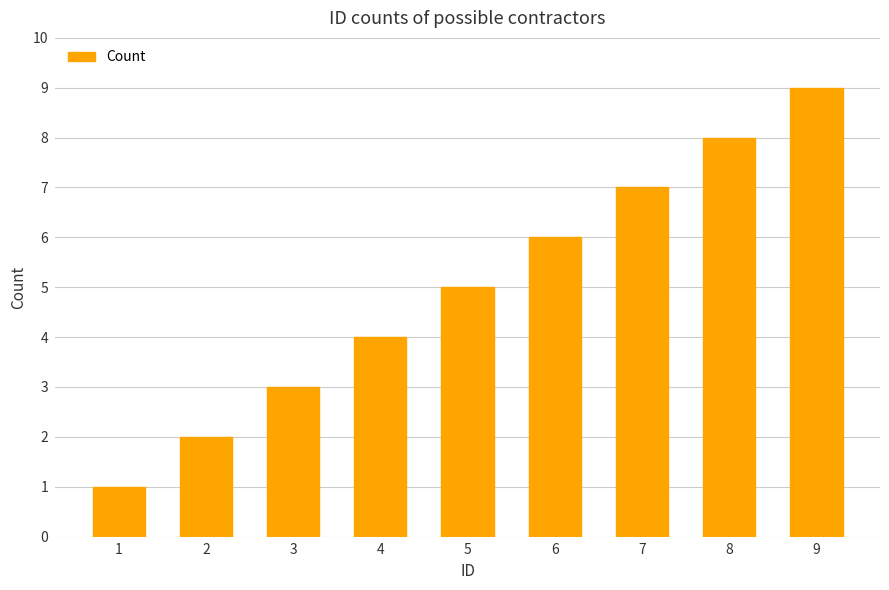

What is the average value?

5